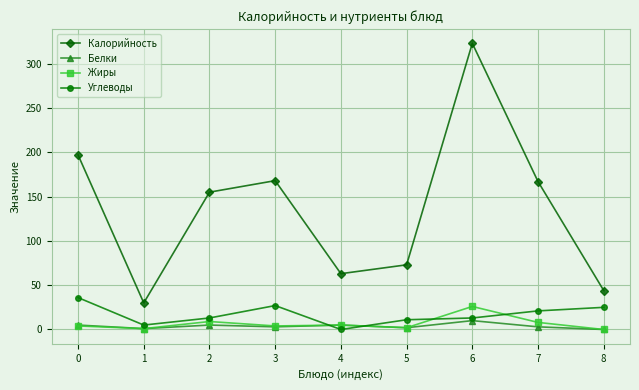

Rank the series by their maximum value, from highest to lowest.

Калорийность, Углеводы, Жиры, Белки